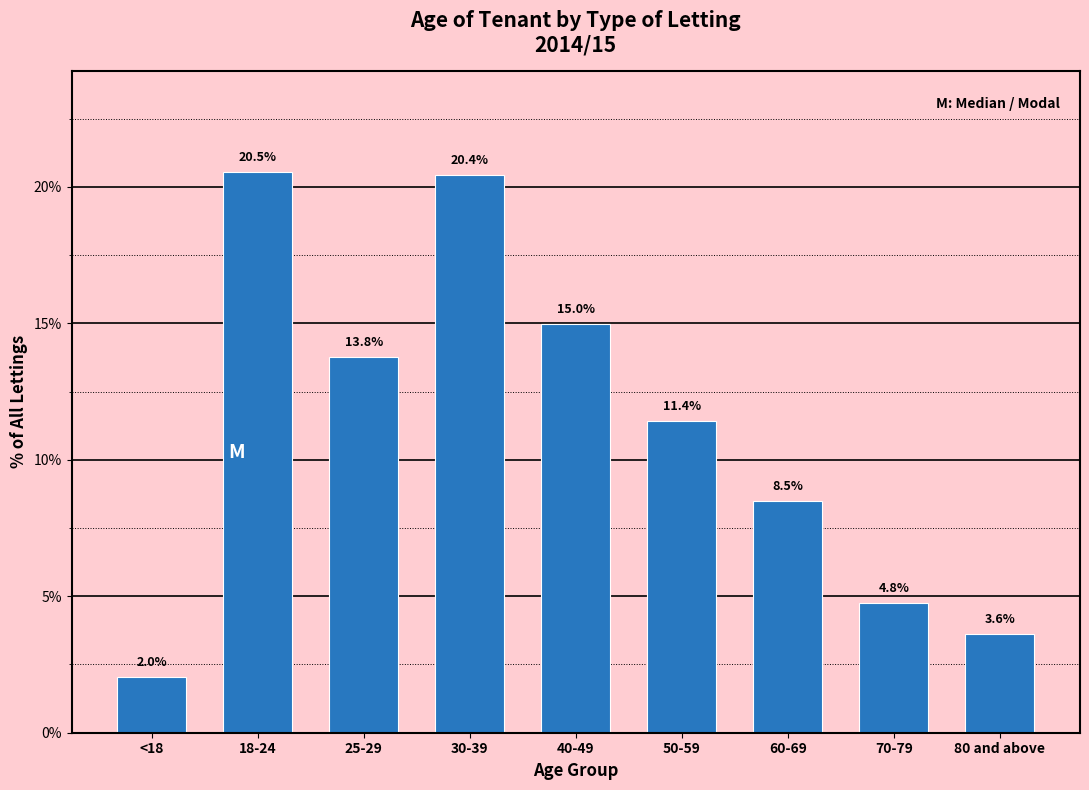

Reading left to right, list all the values displayed in this chart.

2.0	20.5	13.8	20.4	15.0	11.4	8.5	4.8	3.6